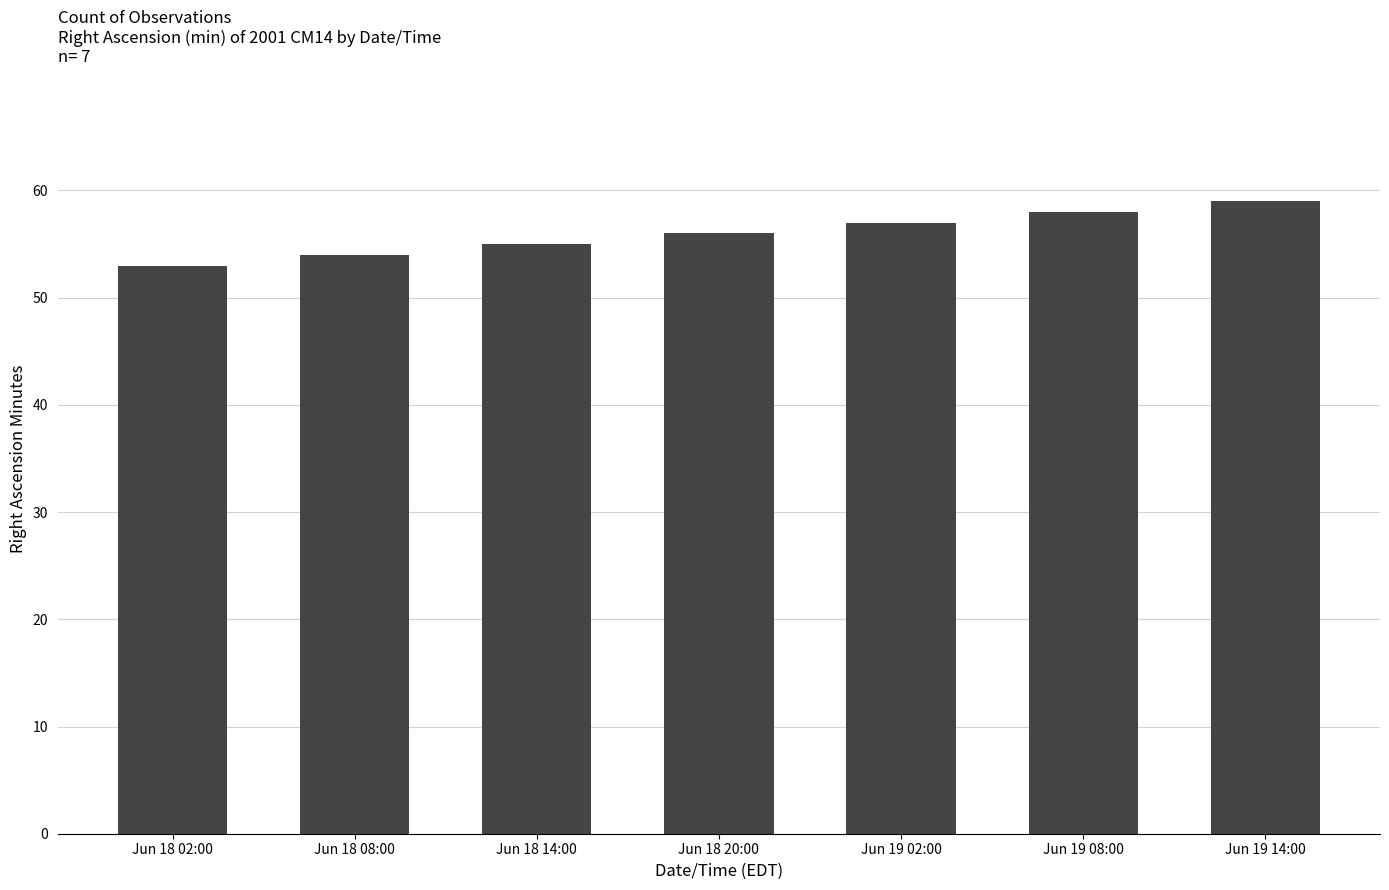

What is the change in value from Jun 18 02:00 to Jun 18 20:00?

+3